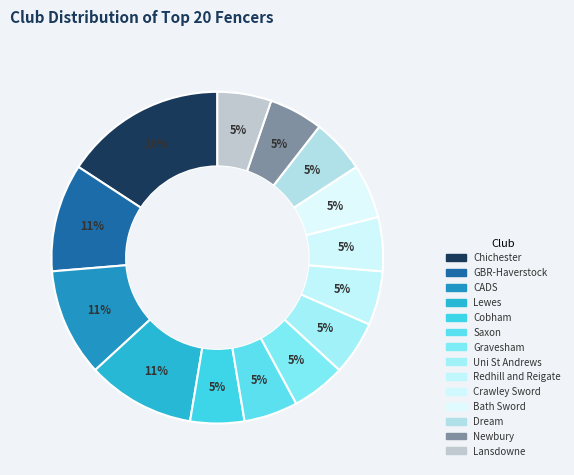

How many slices are in this pie chart?

14